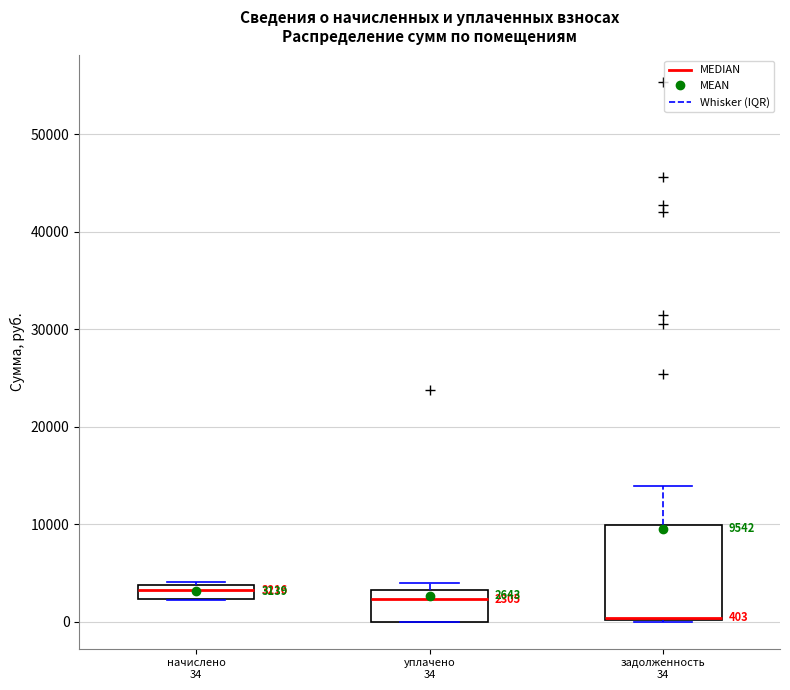

Comparing the boxes themselves (not the whiskers), which one is the tallest?

задолженность 34